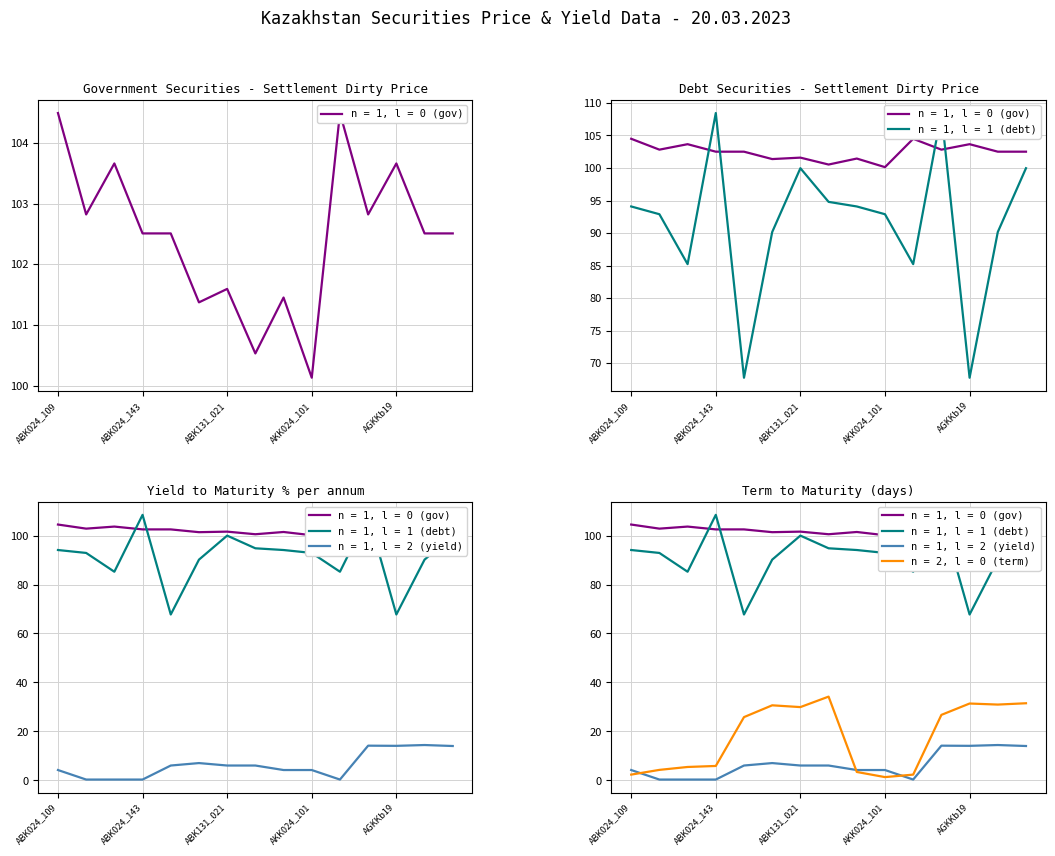

What is the value of the government securities point at the 11th from the left?

104.5